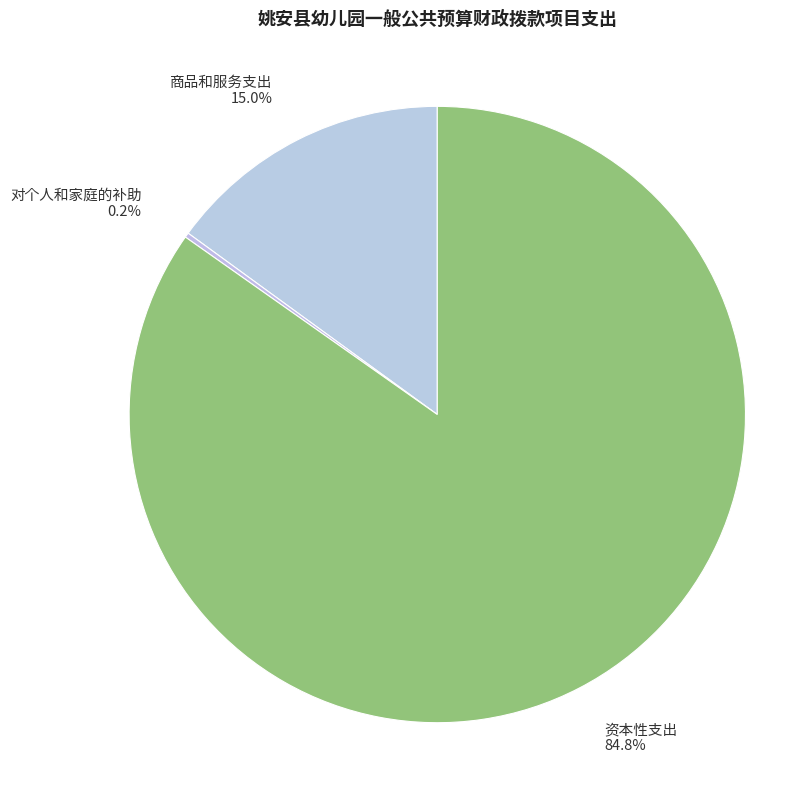

How much of the chart is everything except 资本性支出?

15.2%